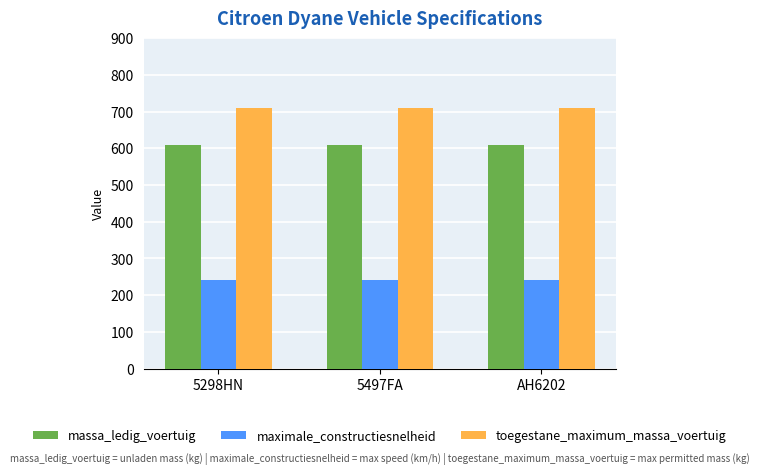

Which series has the largest total across all categories?

toegestane_maximum_massa_voertuig